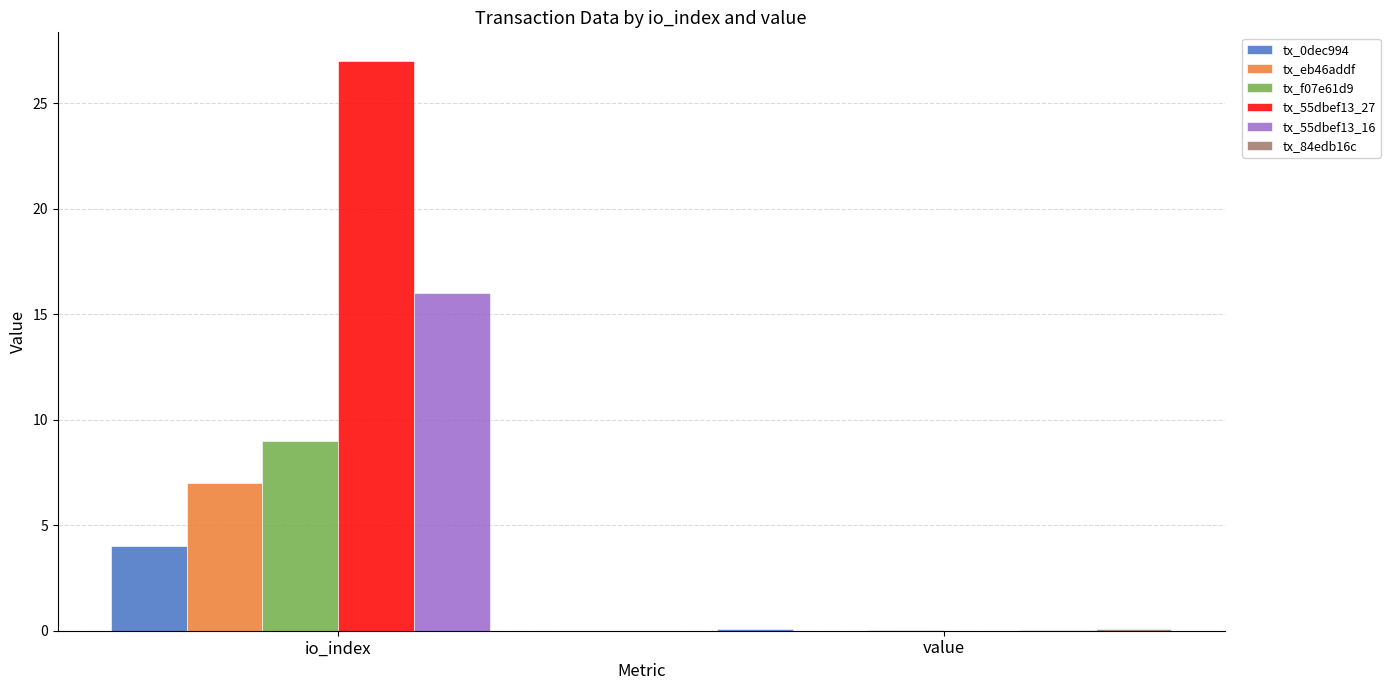

What is the greatest value displayed?

27.0